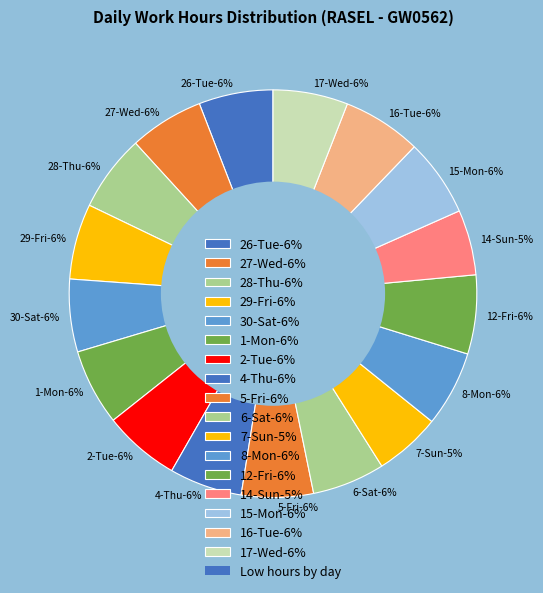

Does 12-Fri represent more than half of the total?

No